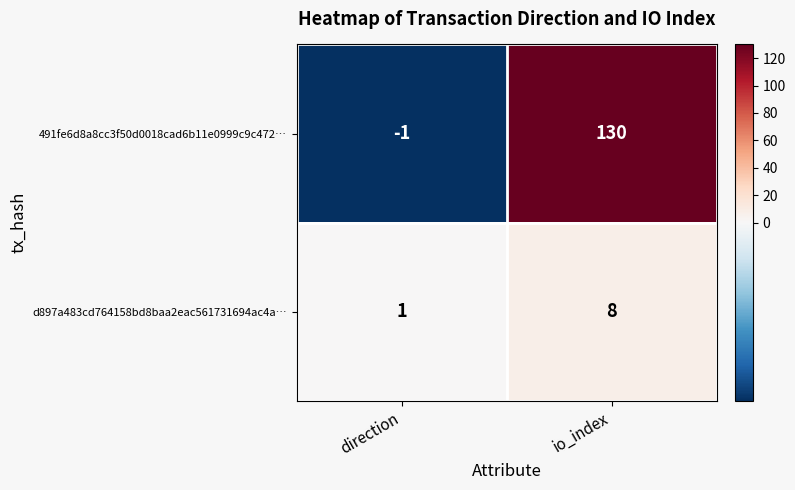

At which category is the sum across all series the highest?

io_index